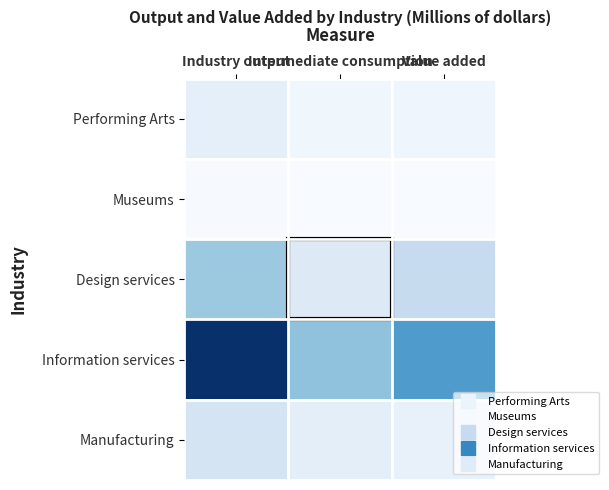

Between Value added and Intermediate consumption, which is larger?

Value added